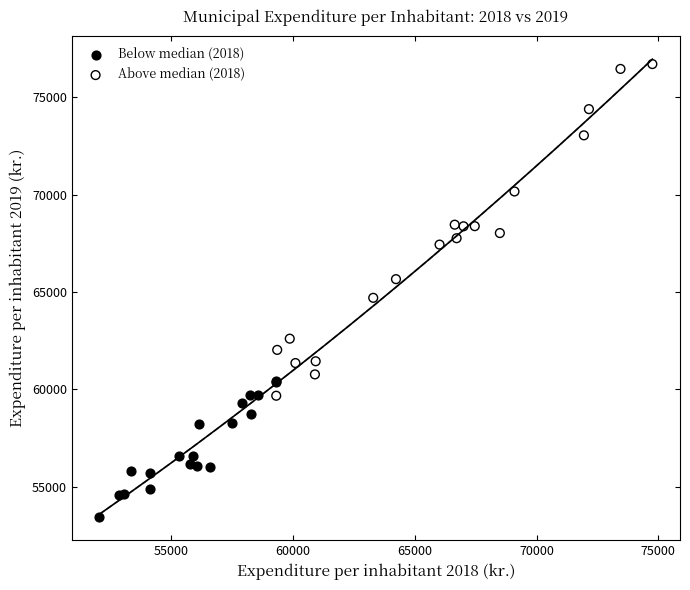

Which series has the largest Y range (max minus min)?

Above median (2018)